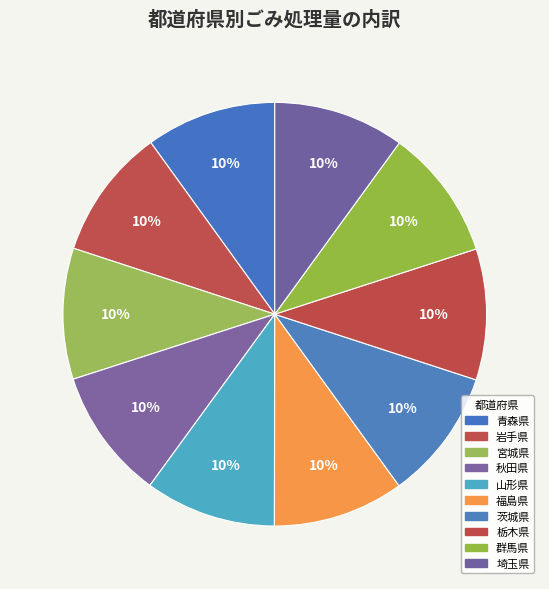

Does any single category account for the majority?

No